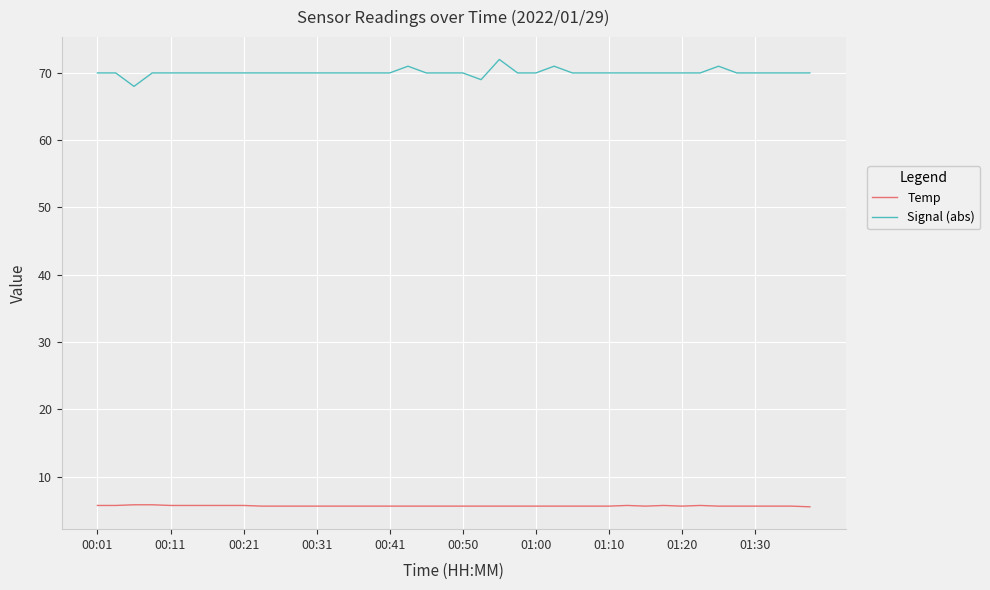

Which series has the widest spread of values?

Signal (abs)